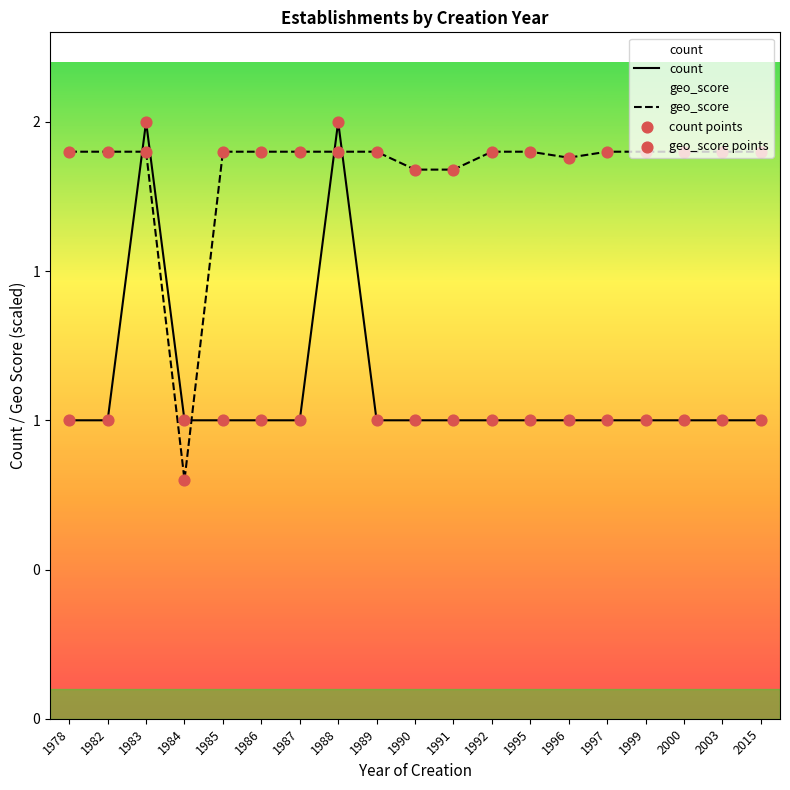

Which series contains the highest Y value?

count